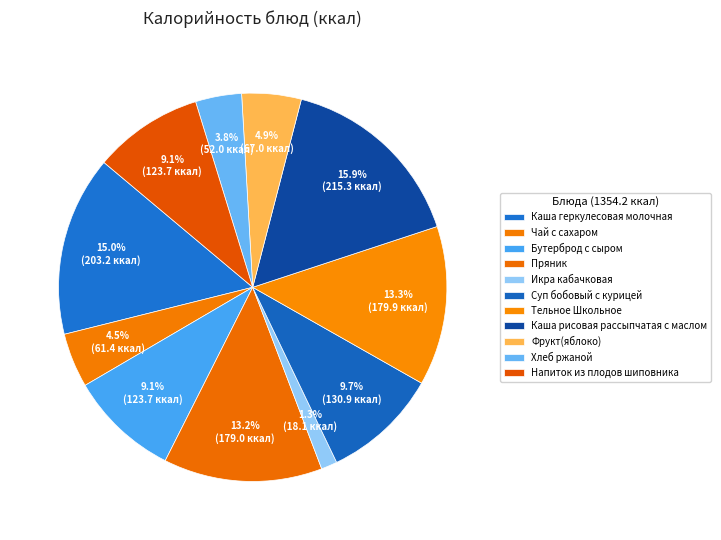

How many slices are in this pie chart?

11